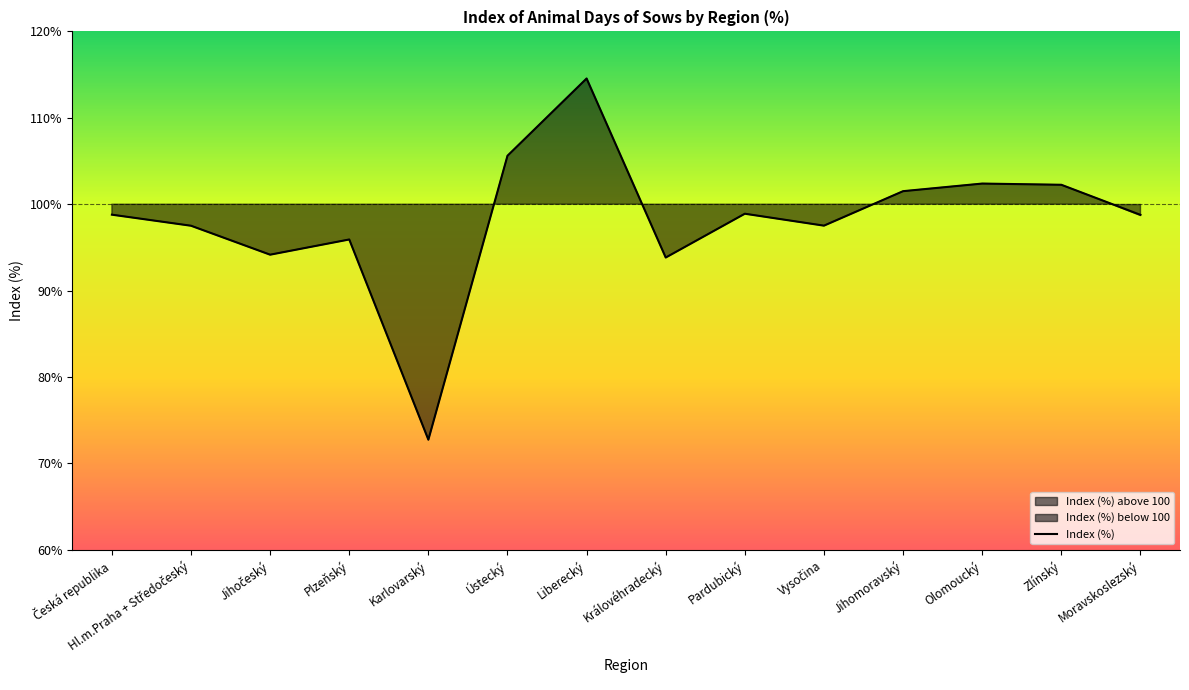

Which label corresponds to the smallest value in the chart?

Karlovarský